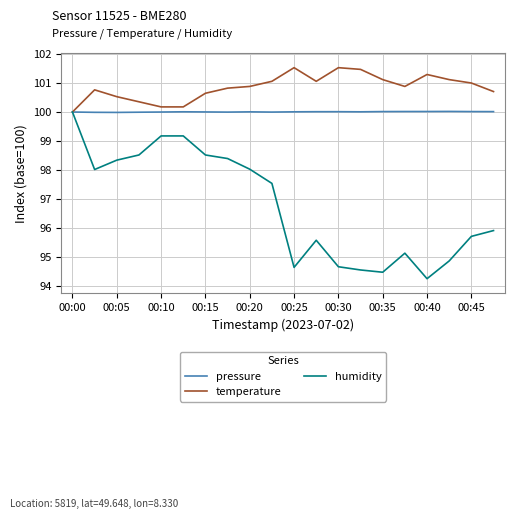

Which series has the widest spread of values?

humidity